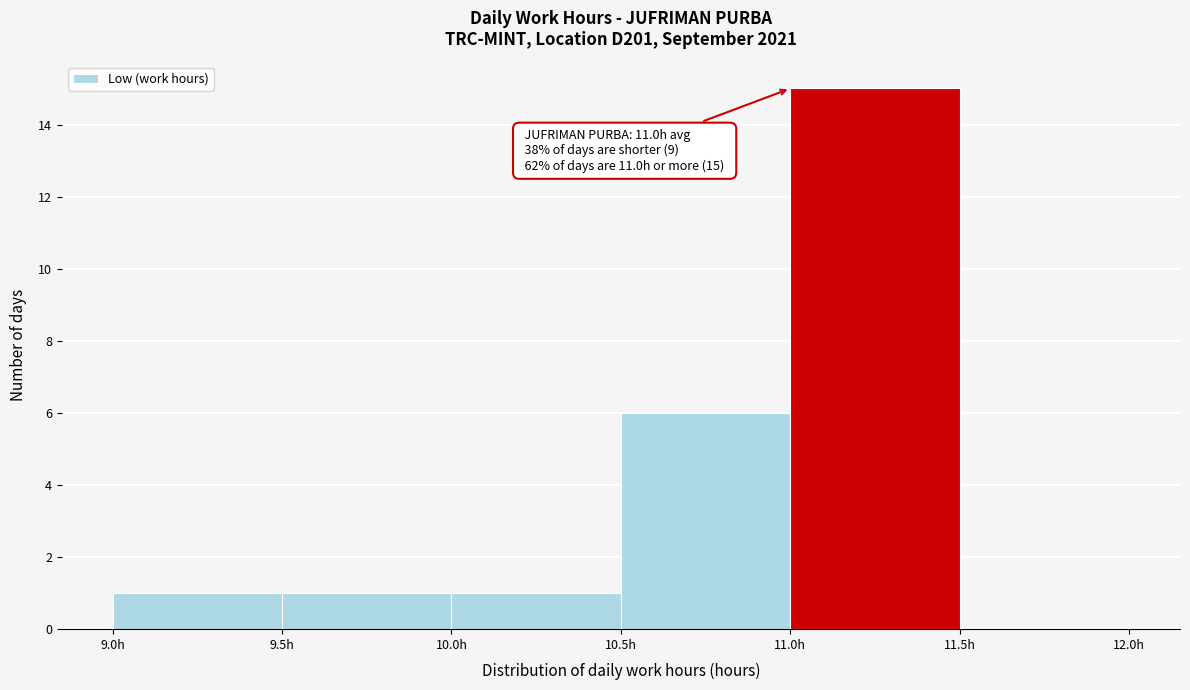

Which range on the x-axis has the tallest bar?

11.0 to 11.5